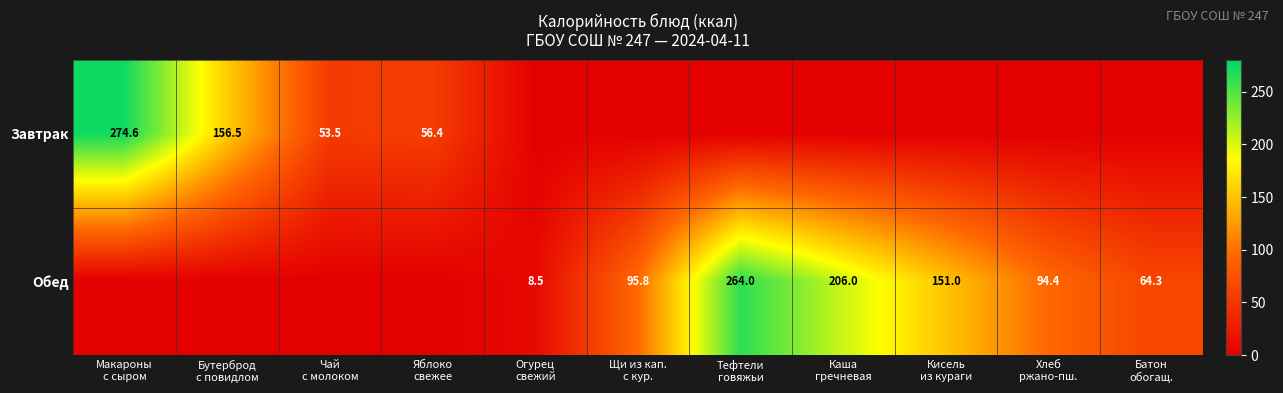

The value of Завтрак at Батон обогащ. is -153.5. True or false?

False